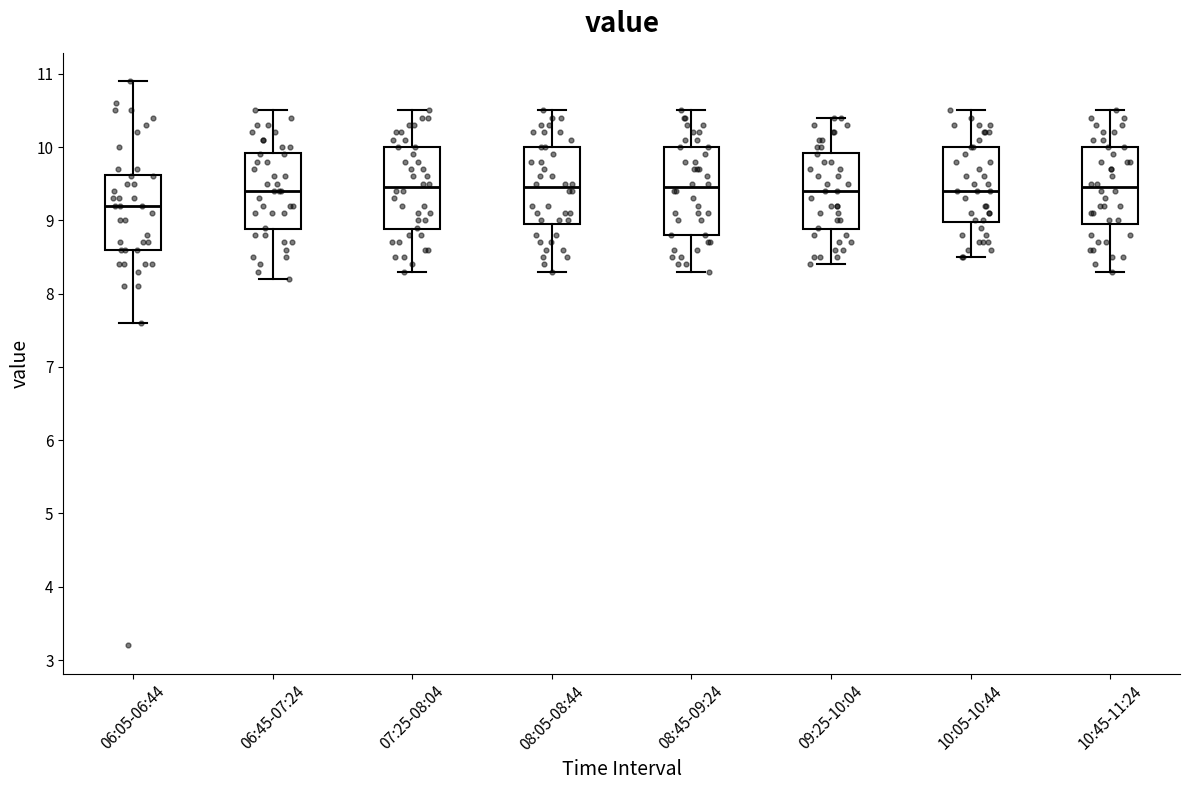

Reading left to right, transcribe this box plot: for each box, give where its median line is, the range the box spans, and where its two whiskers end, as read against the y-axis. The values are not printed on the chart, so give them approximately, as read against the axis.

06:05-06:44: median 9.2, box 8.6 to 9.6, whiskers 7.6 to 10.9
06:45-07:24: median 9.4, box 8.9 to 9.9, whiskers 8.2 to 10.5
07:25-08:04: median 9.5, box 8.9 to 10.0, whiskers 8.3 to 10.5
08:05-08:44: median 9.5, box 9.0 to 10.0, whiskers 8.3 to 10.5
08:45-09:24: median 9.5, box 8.8 to 10.0, whiskers 8.3 to 10.5
09:25-10:04: median 9.4, box 8.9 to 9.9, whiskers 8.4 to 10.4
10:05-10:44: median 9.4, box 9.0 to 10.0, whiskers 8.5 to 10.5
10:45-11:24: median 9.5, box 9.0 to 10.0, whiskers 8.3 to 10.5